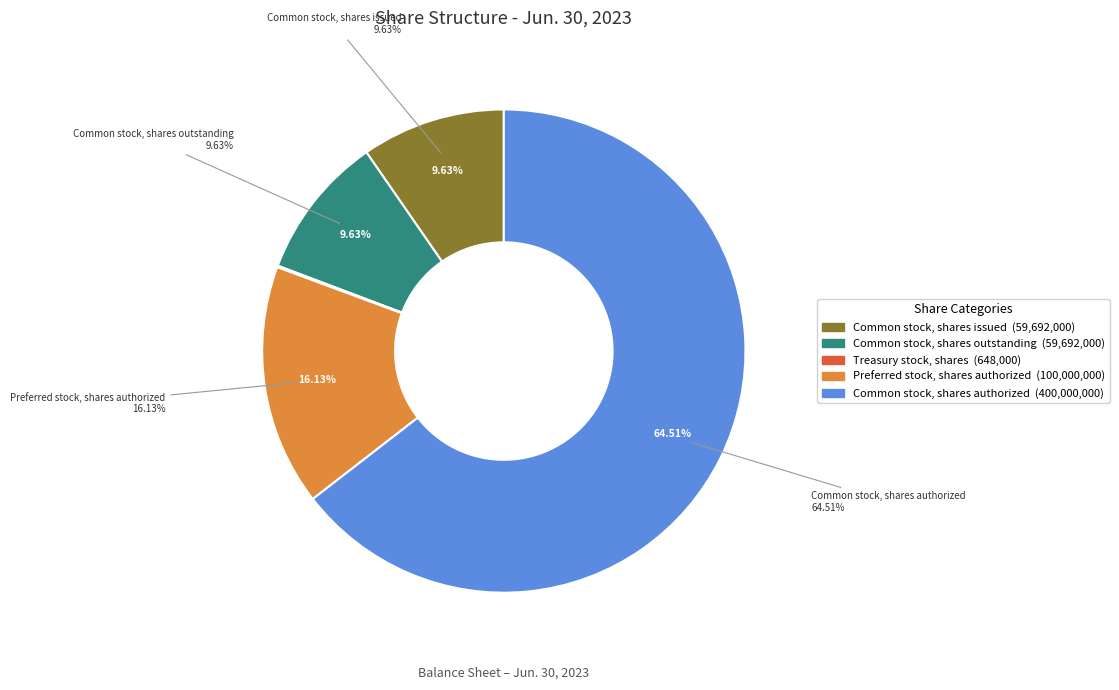

What percentage is the Common stock, shares outstanding slice, to the nearest percent?

10%